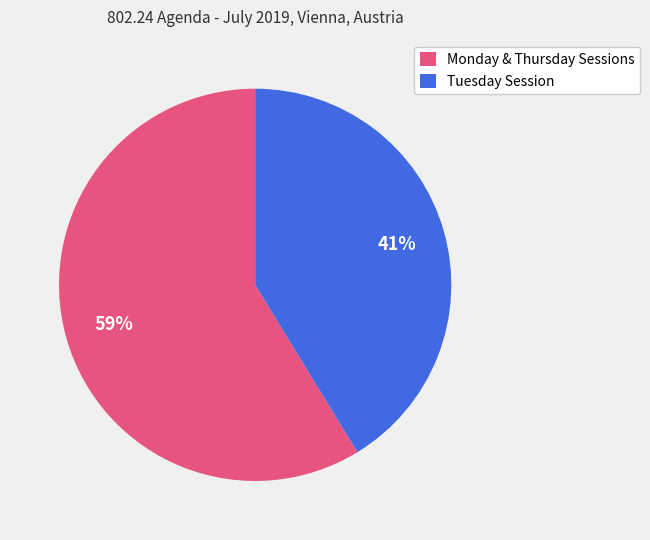

Does any single category account for the majority?

Yes